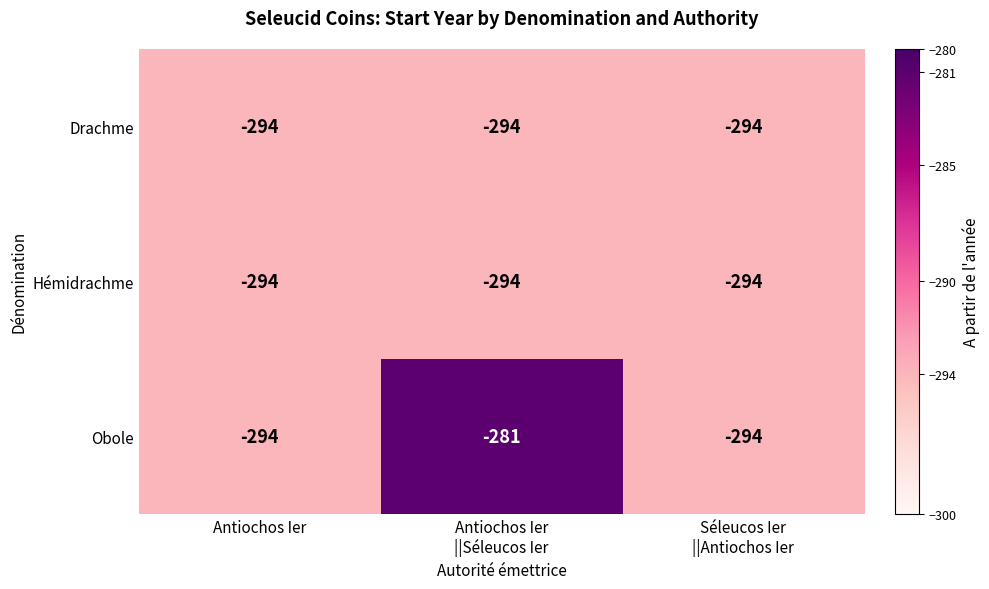

What is the difference between the maximum and minimum values in the Obole series?

13